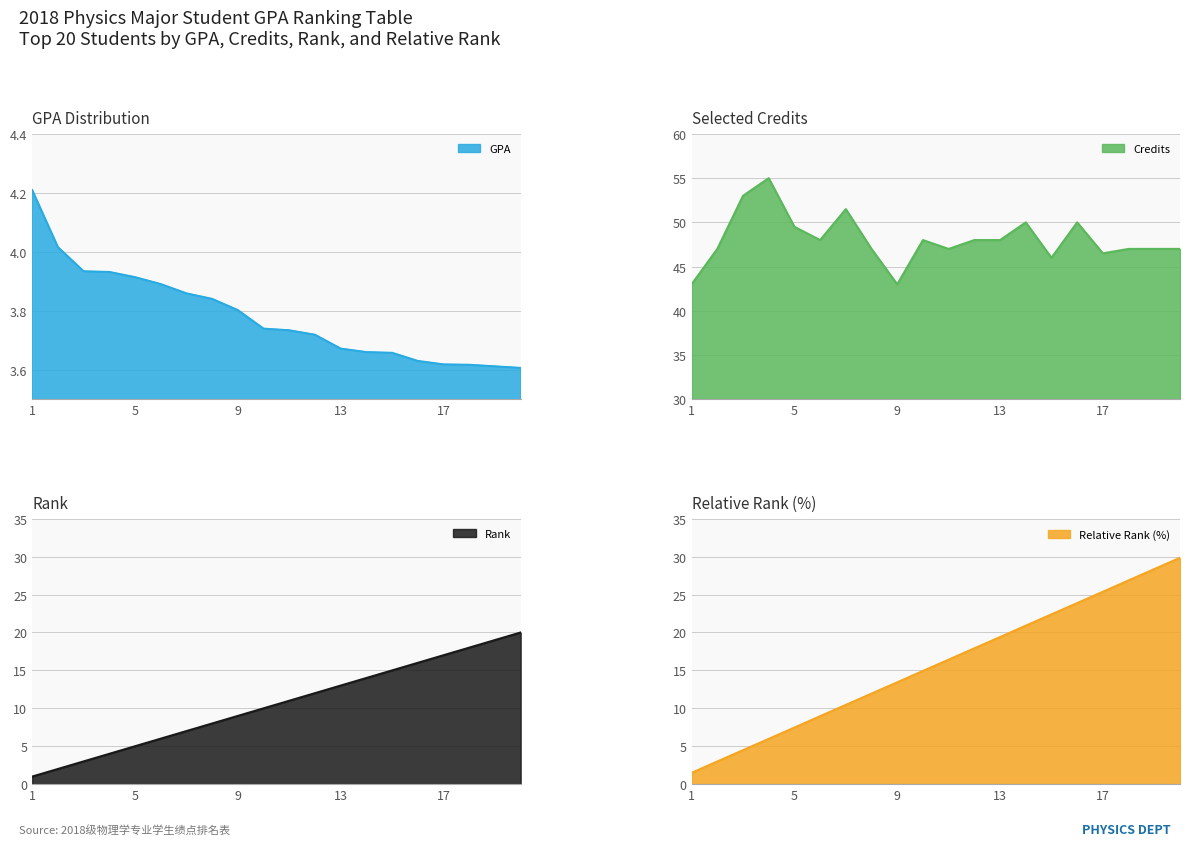

List the labels in order of Relative Rank (%) value, largest first.

20, 19, 18, 17, 16, 15, 14, 13, 12, 11, 10, 9, 8, 7, 6, 5, 4, 3, 2, 1